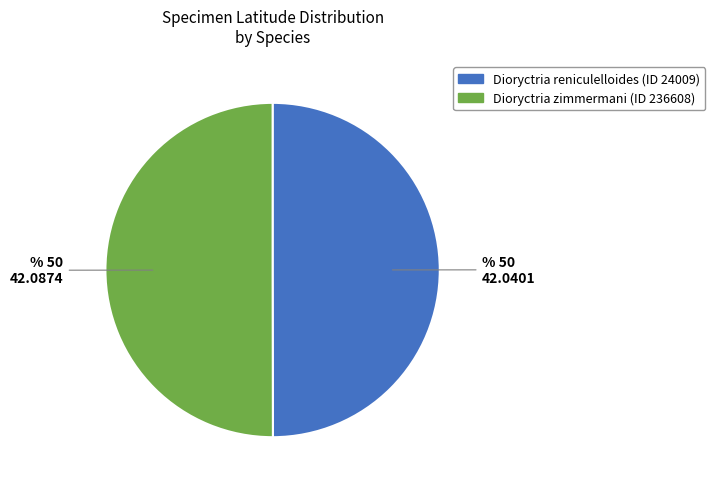

What is the ratio of the value at Dioryctria zimmermani (ID 236608) to the value at Dioryctria reniculelloides (ID 24009)?

1.0